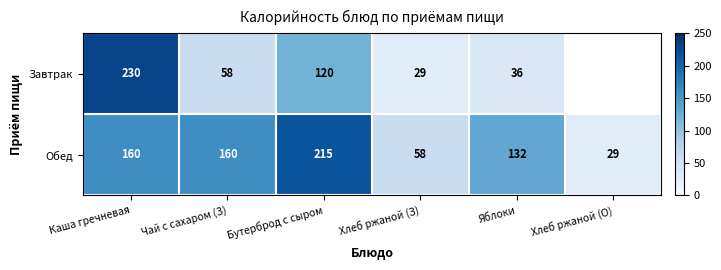

At which label is Обед closest to 122?

Яблоки